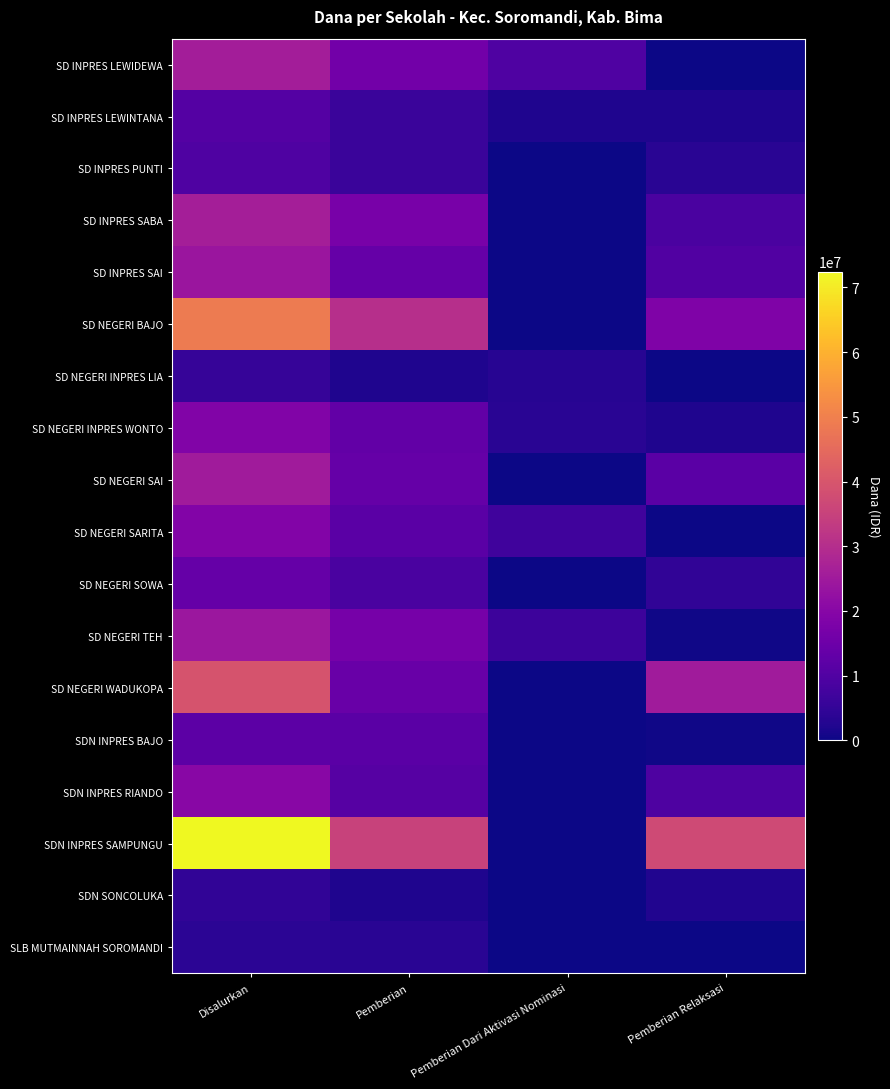

Count the number of categories in the chart.

4